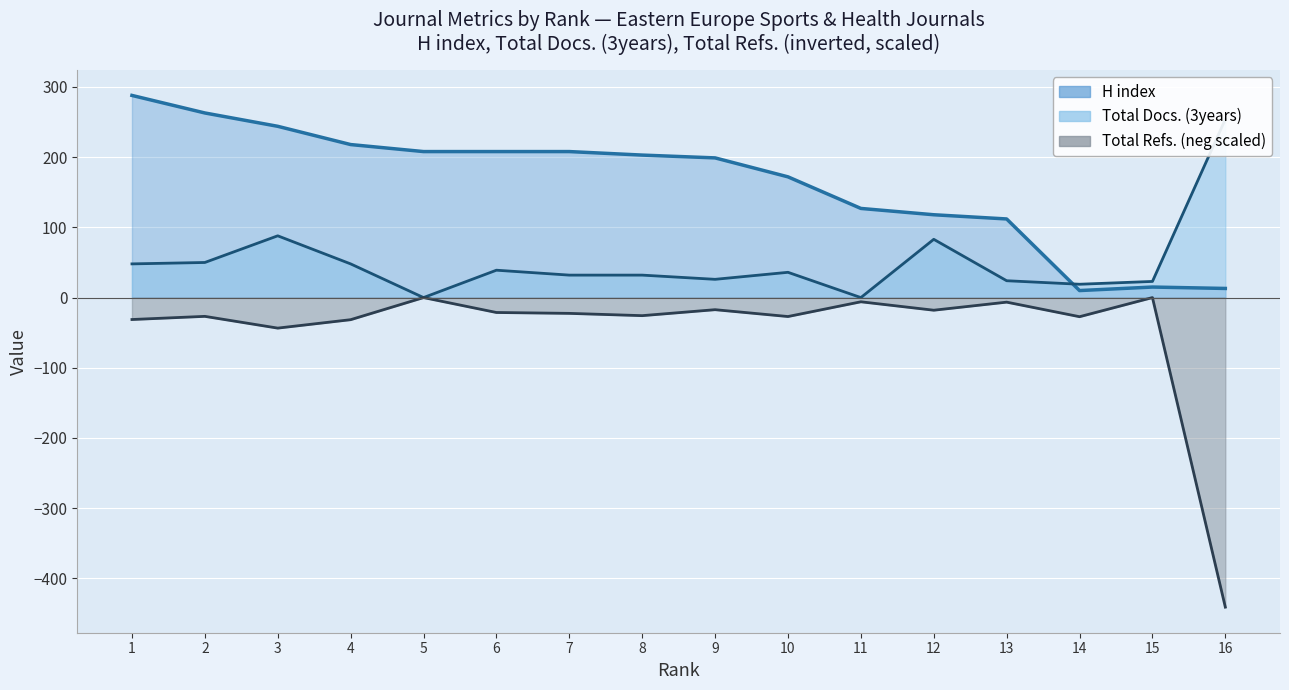

Which series changed the most between 7 and 9?

H index line